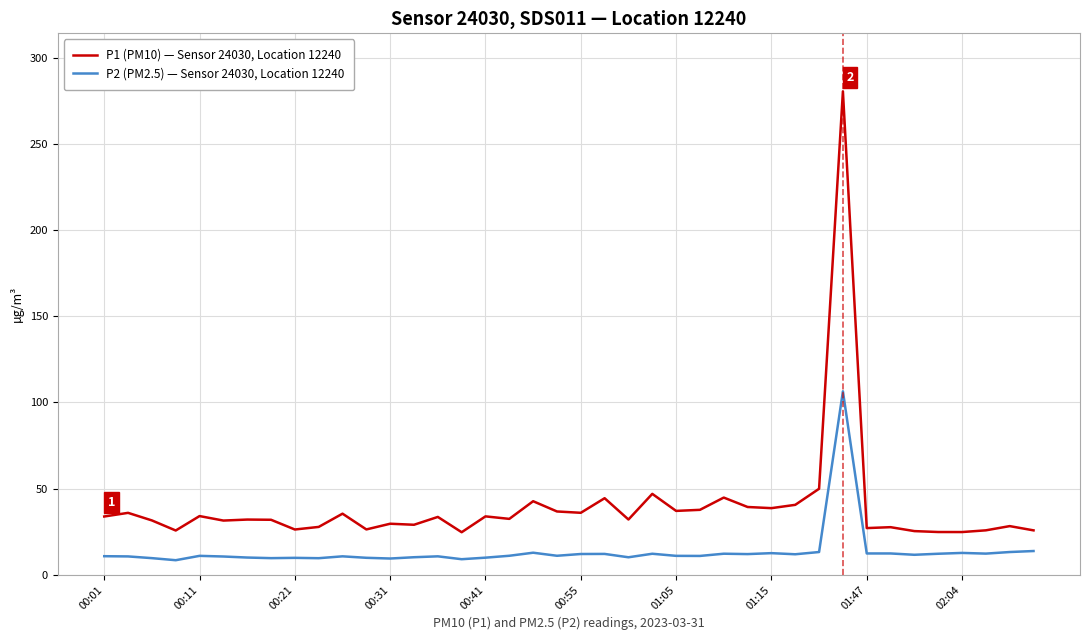

List the series in order of their peak value, lowest first.

P2 (PM2.5) — Sensor 24030, Location 12240, P1 (PM10) — Sensor 24030, Location 12240